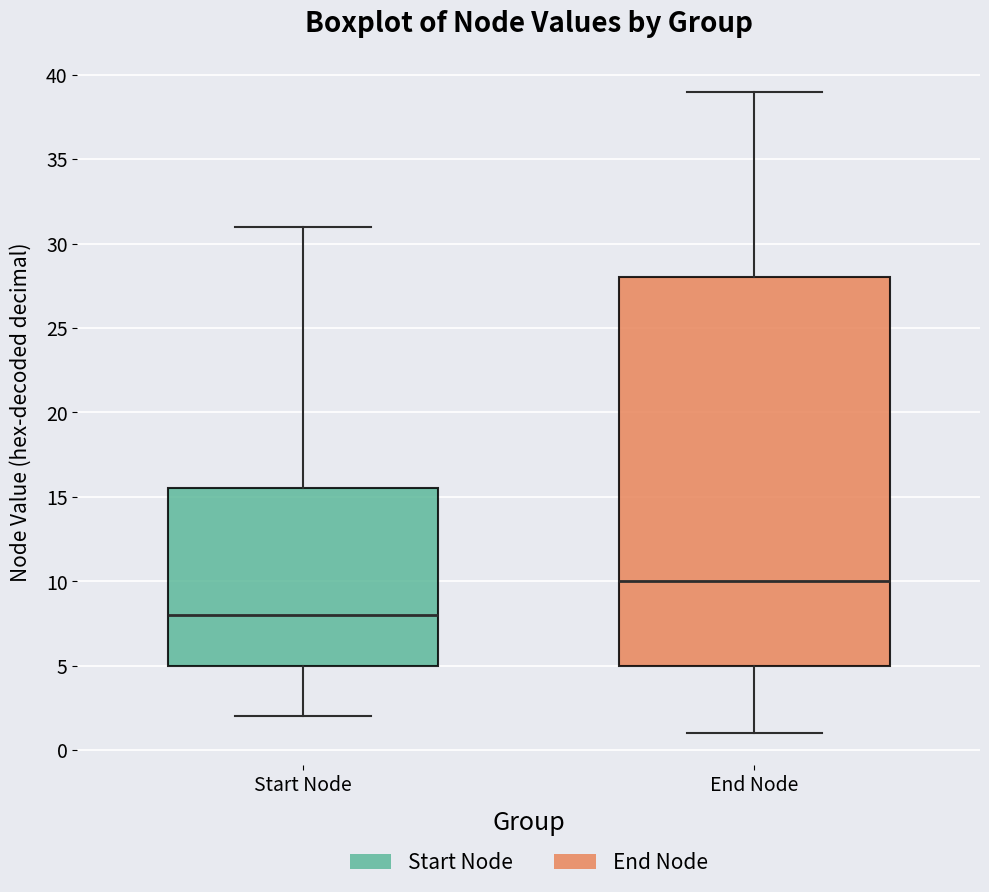

Which box has the lowest median line?

Start Node